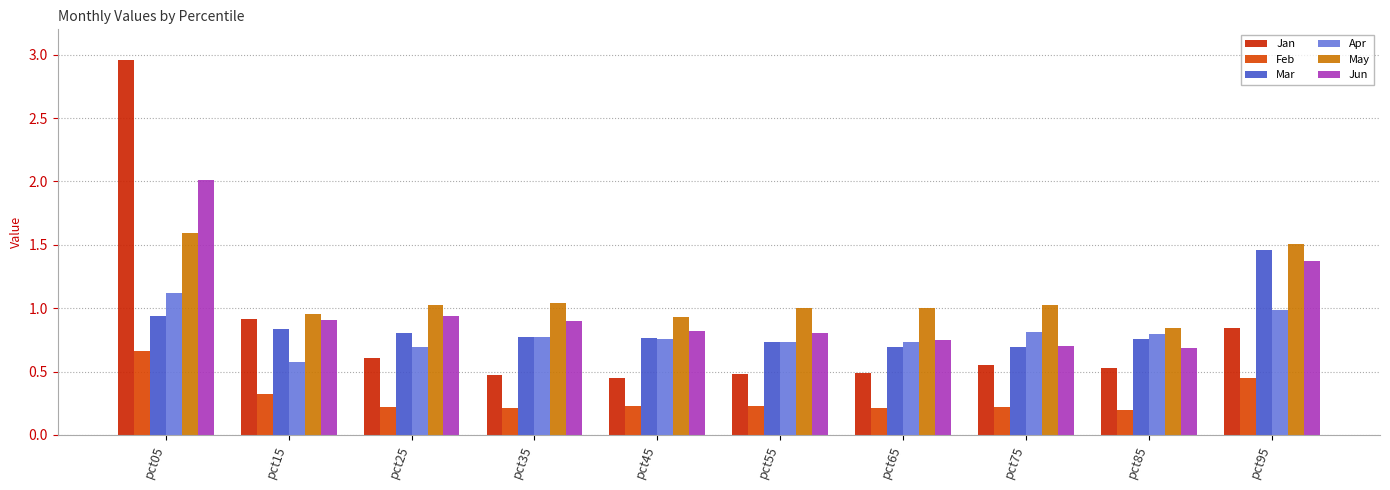

What is the value of the Mar bar at the 5th from the left?

0.8